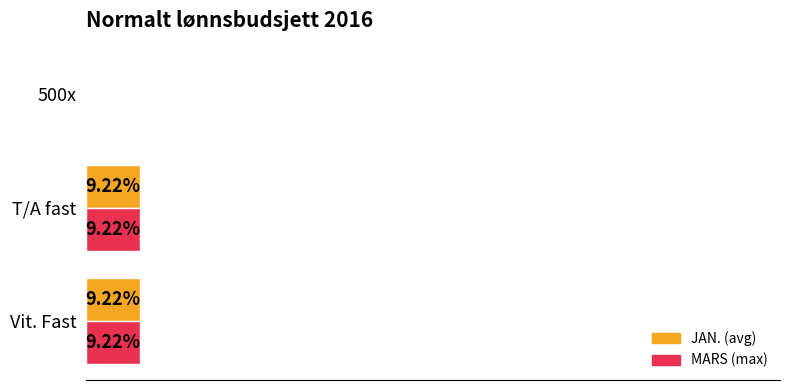

What are all the series names shown in the legend?

JAN. (avg), MARS (max)